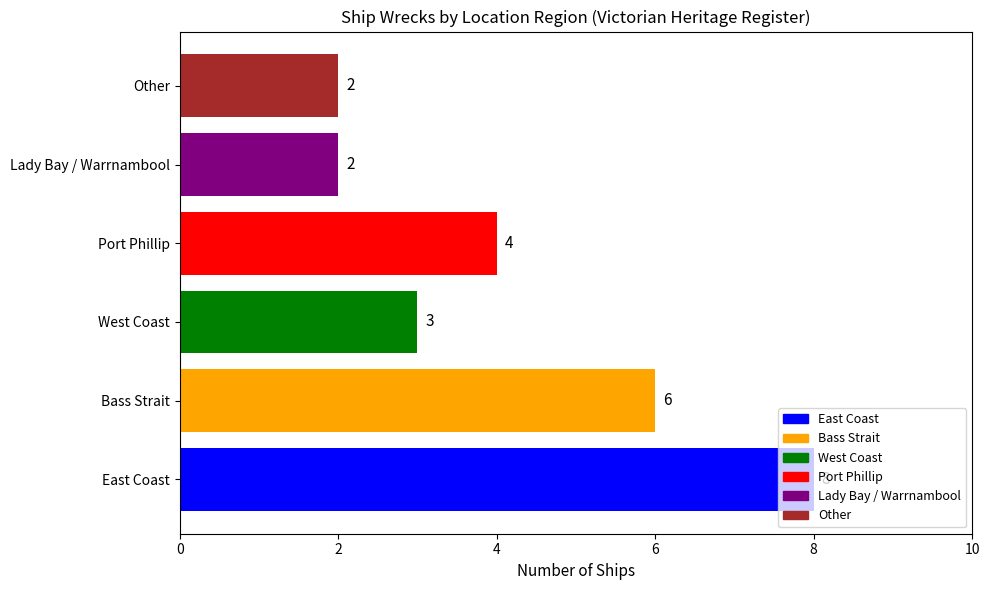

What is the sum of the values at Lady Bay / Warrnambool and Other?

4